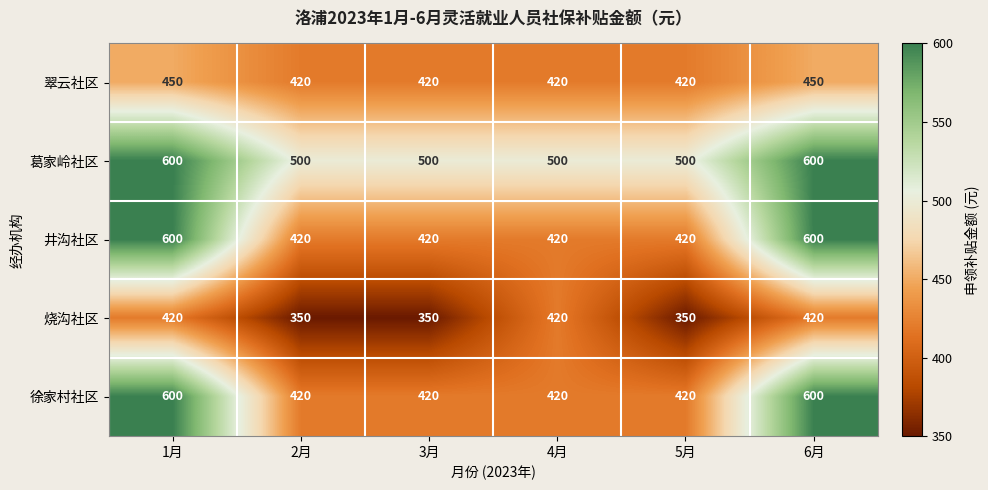

Which series has the largest total across all categories?

葛家岭社区